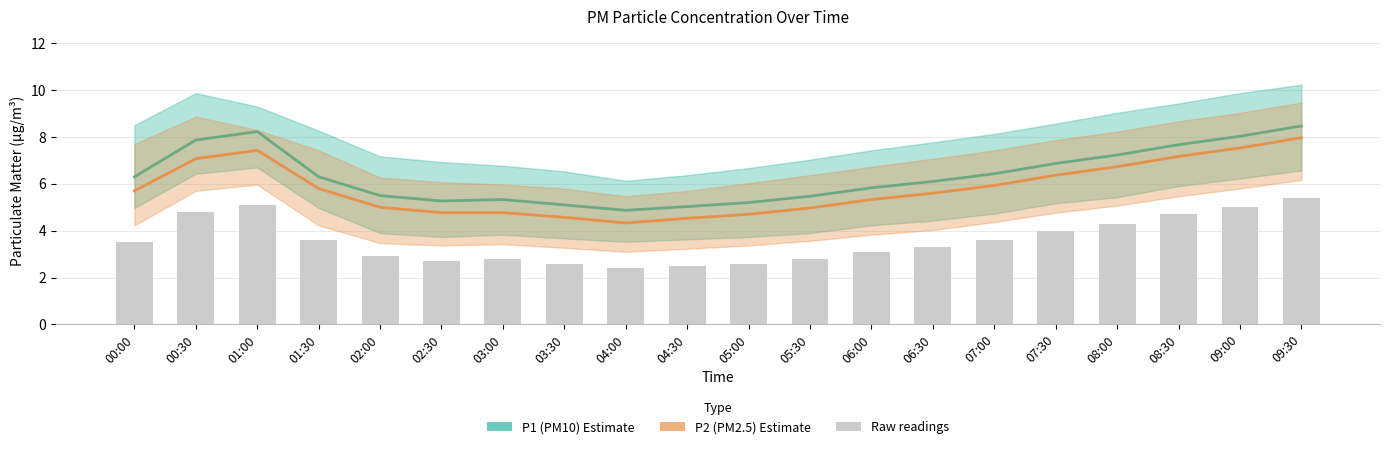

Which series has the widest spread of values?

P2 (PM2.5)